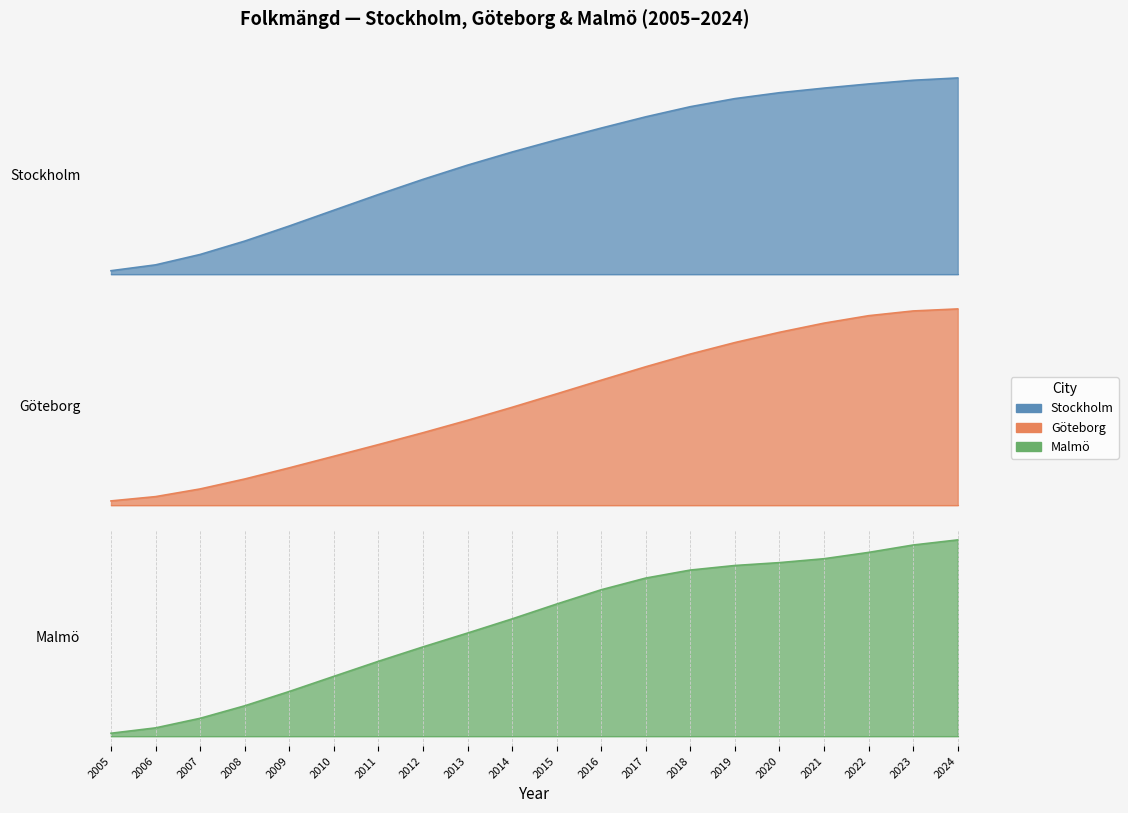

What is the total value across all series at 2017?

1858700.8